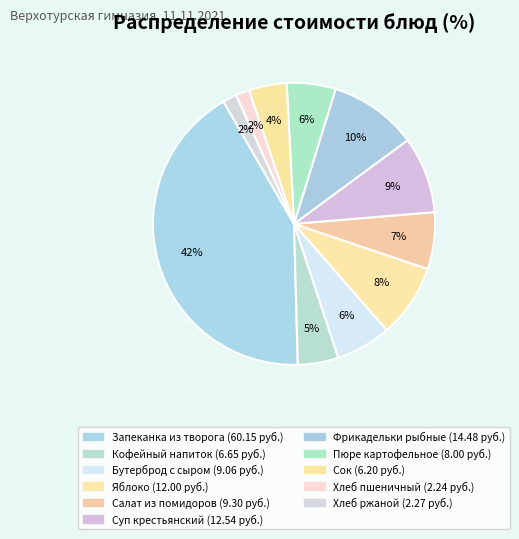

How many segments does this pie chart have?

11